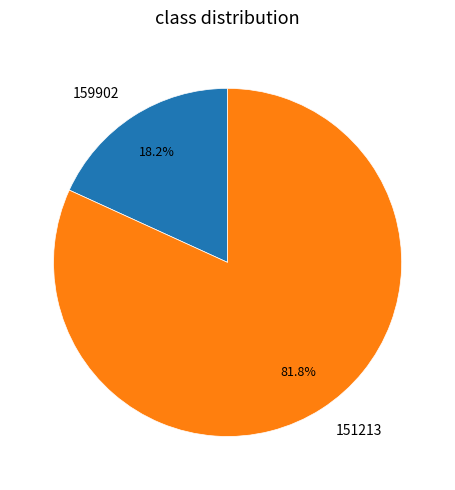

What percentage do 151213 and 159902 together represent?

100.0%